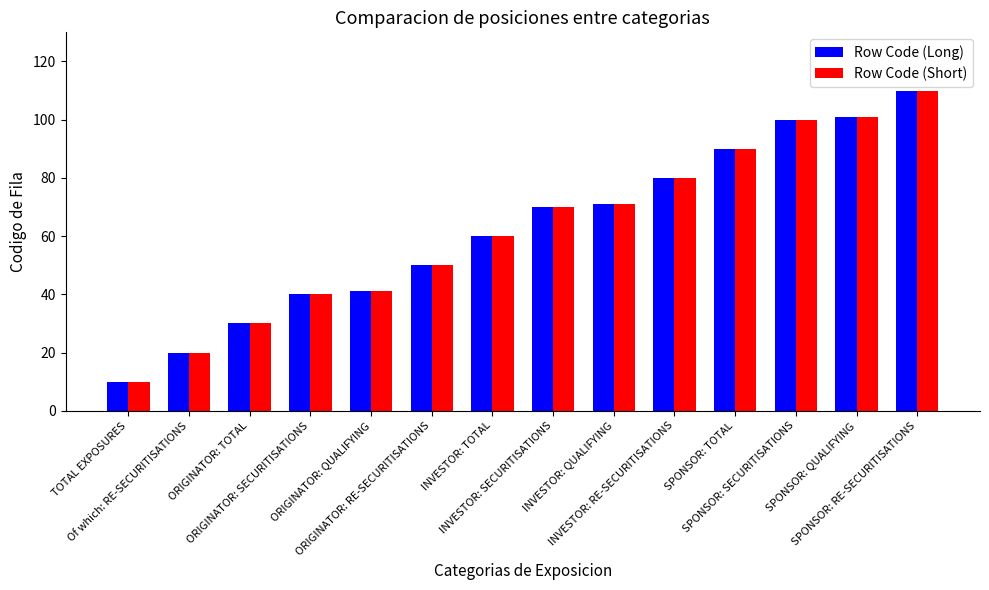

Which category has the lowest value across all series?

TOTAL EXPOSURES